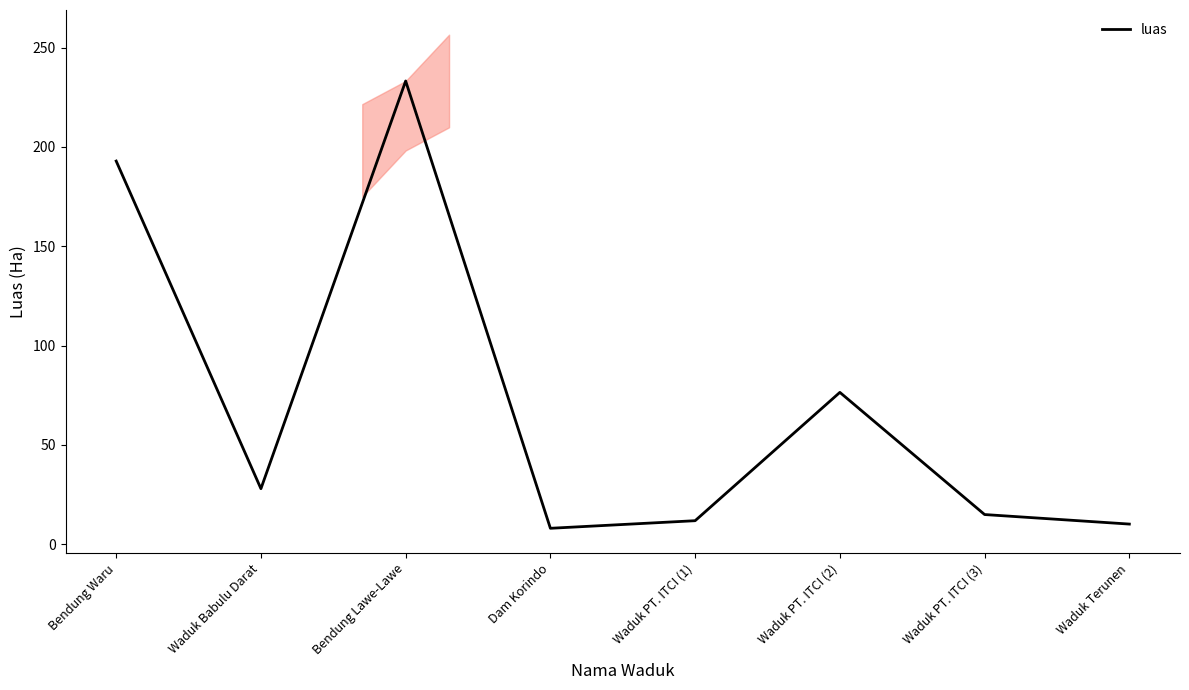

True or false: the data has more than 2 interior local peaks.

False